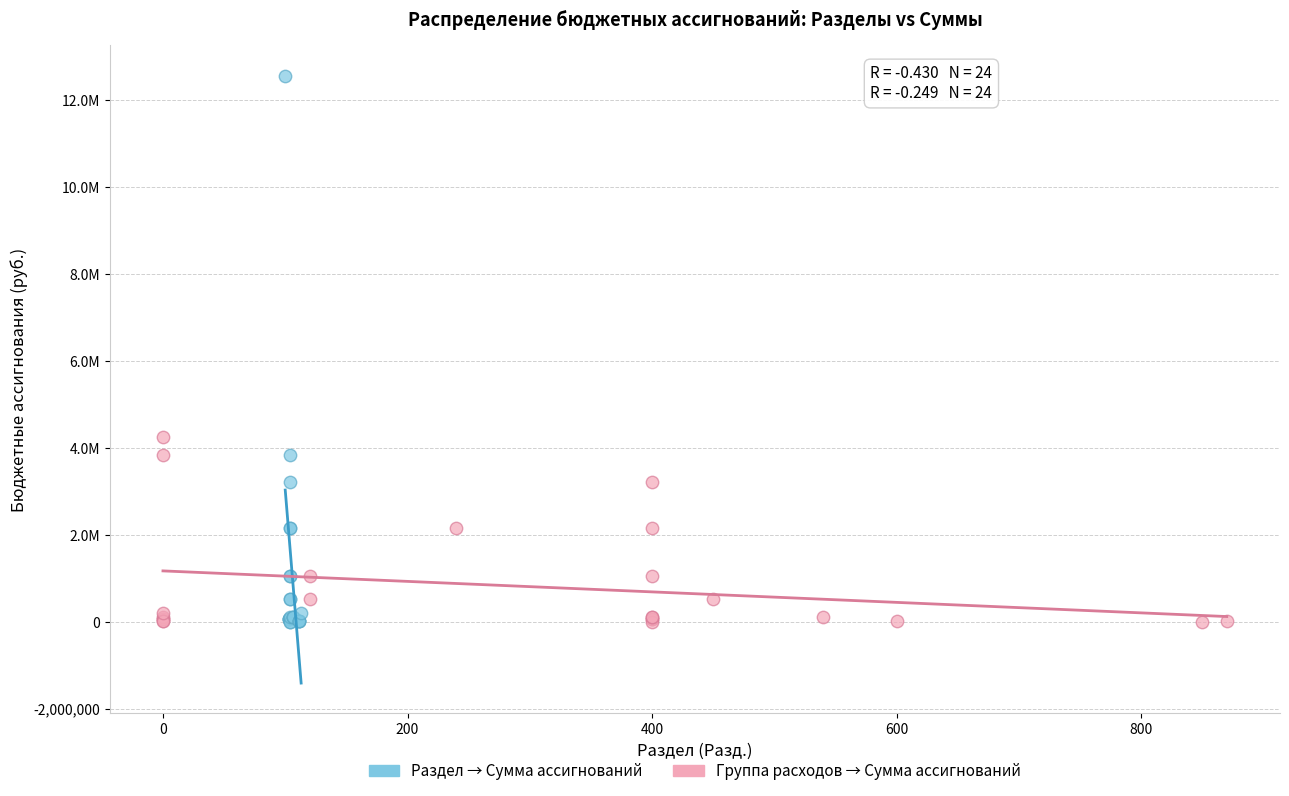

What are all the series names shown in the legend?

Раздел → Сумма ассигнований, Группа расходов → Сумма ассигнований